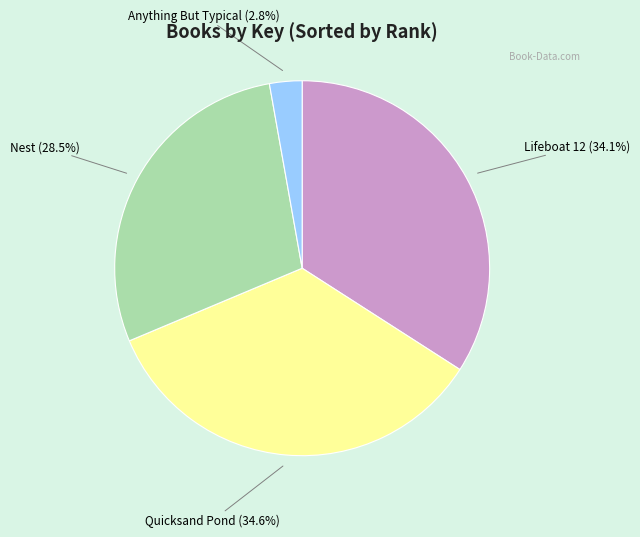

What is the smallest slice in the pie chart?

Anything But Typical